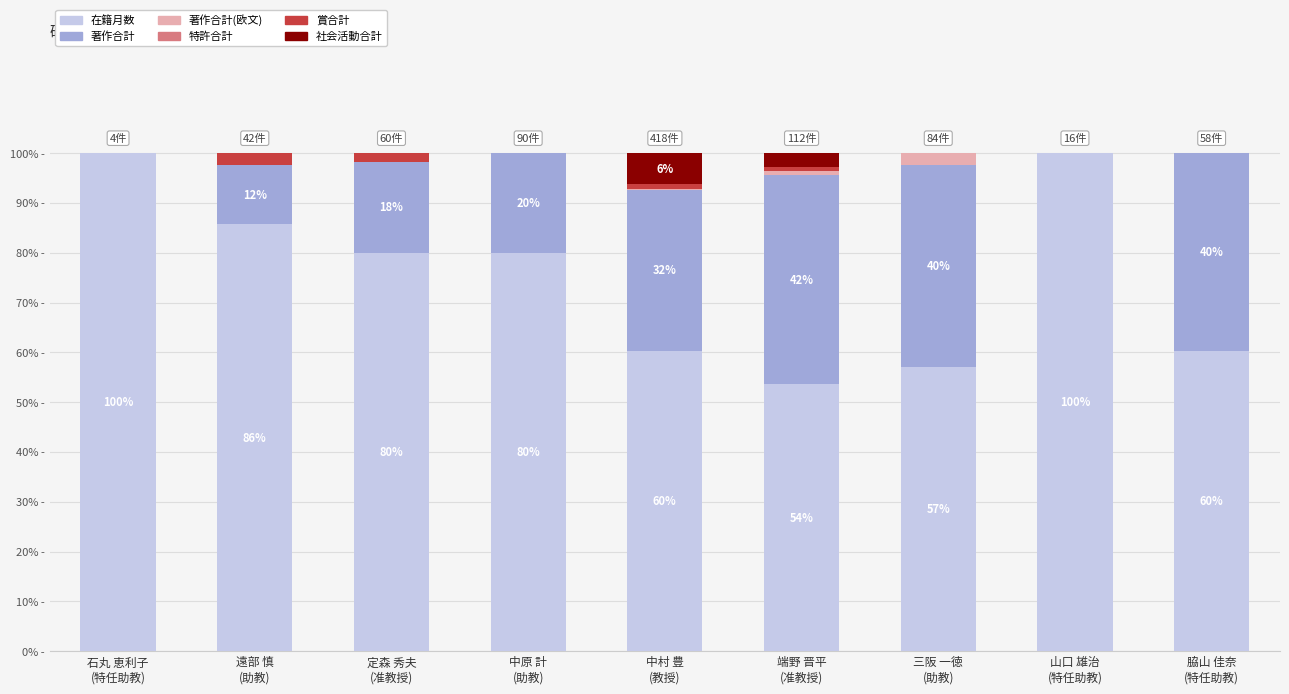

What position from the left is 脇山 佳奈
(特任助教)?

9